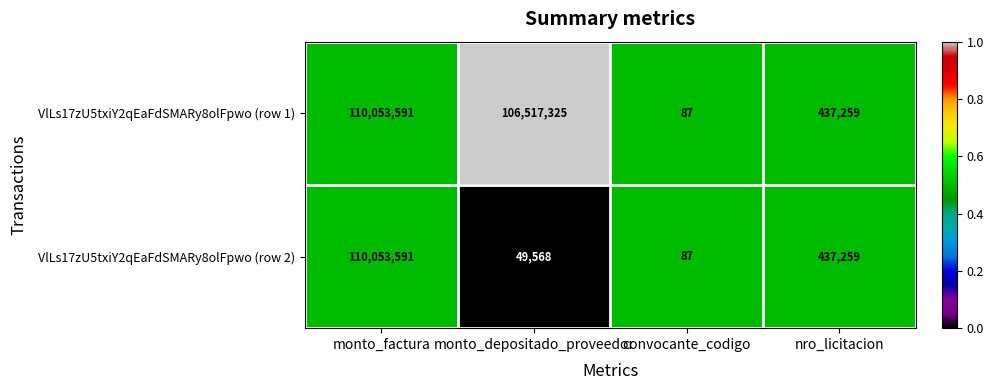

Read the VlLs17zU5txiY2qEaFdSMARy8olFpwo (row 1) value at monto_factura, to the nearest 50.

110053600